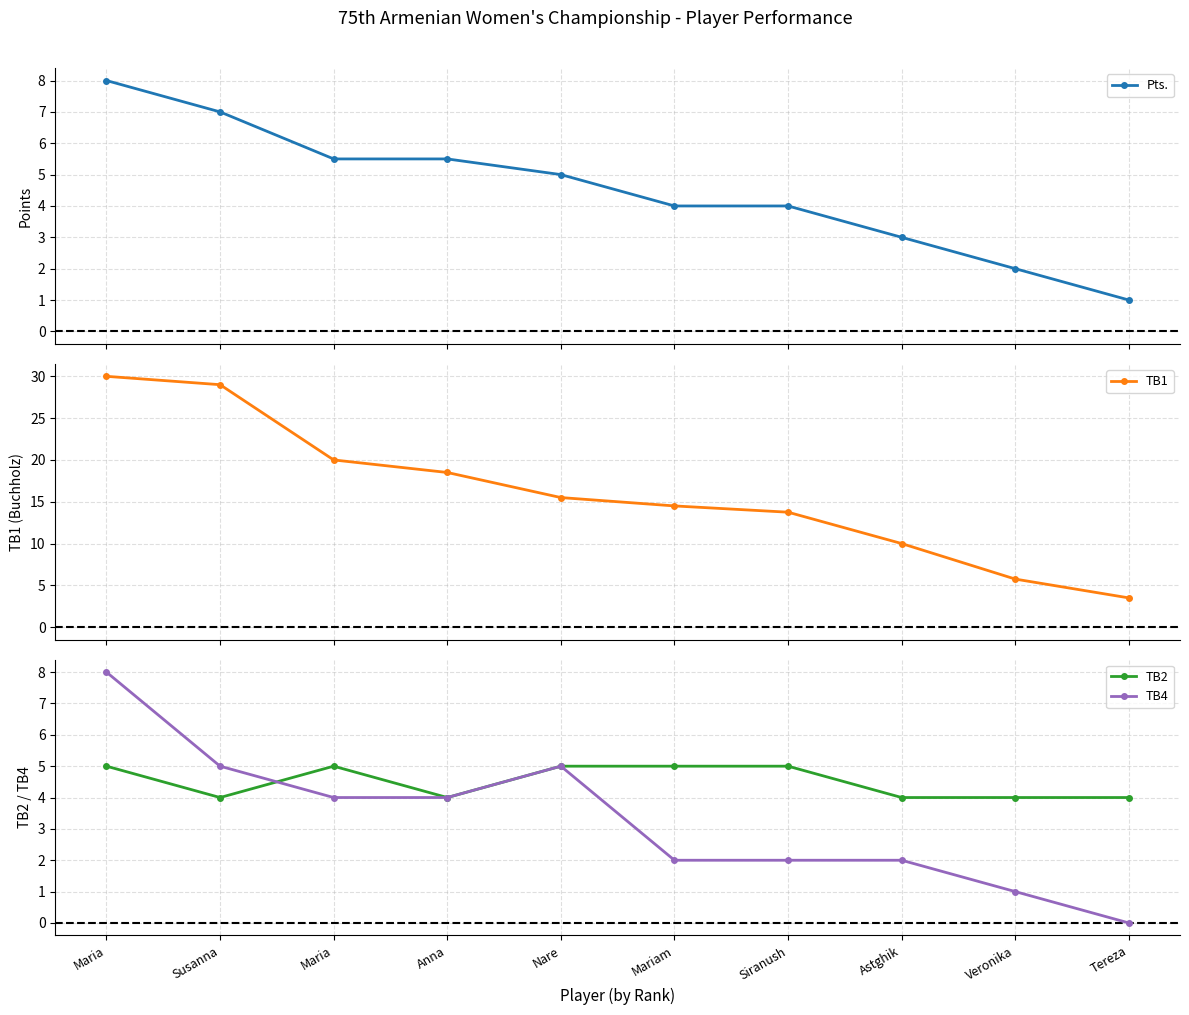

Between Veronika and Tereza, which series saw the biggest shift?

TB1